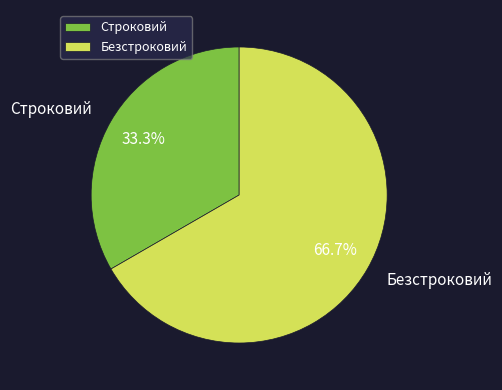

What is the smallest slice in the pie chart?

Строковий